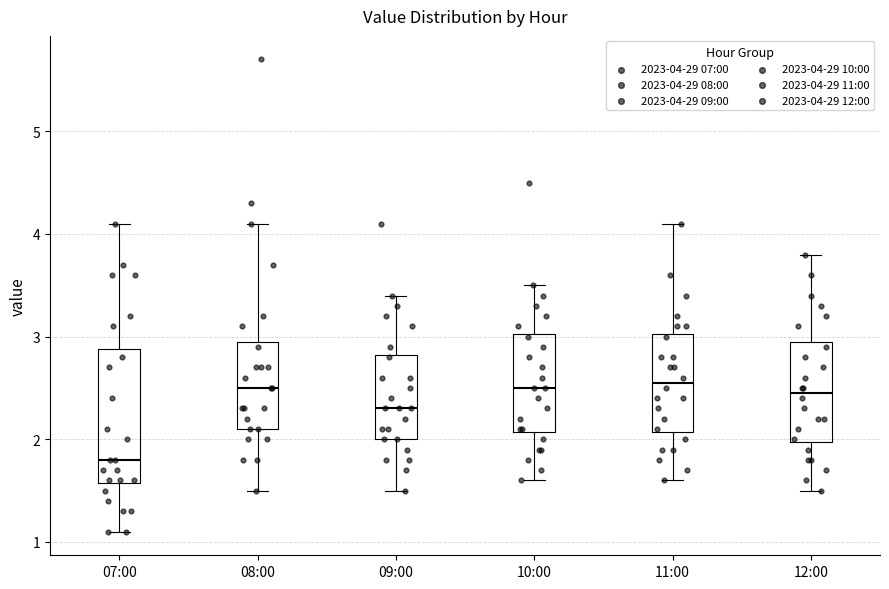

Comparing the boxes themselves (not the whiskers), which one is the tallest?

07:00